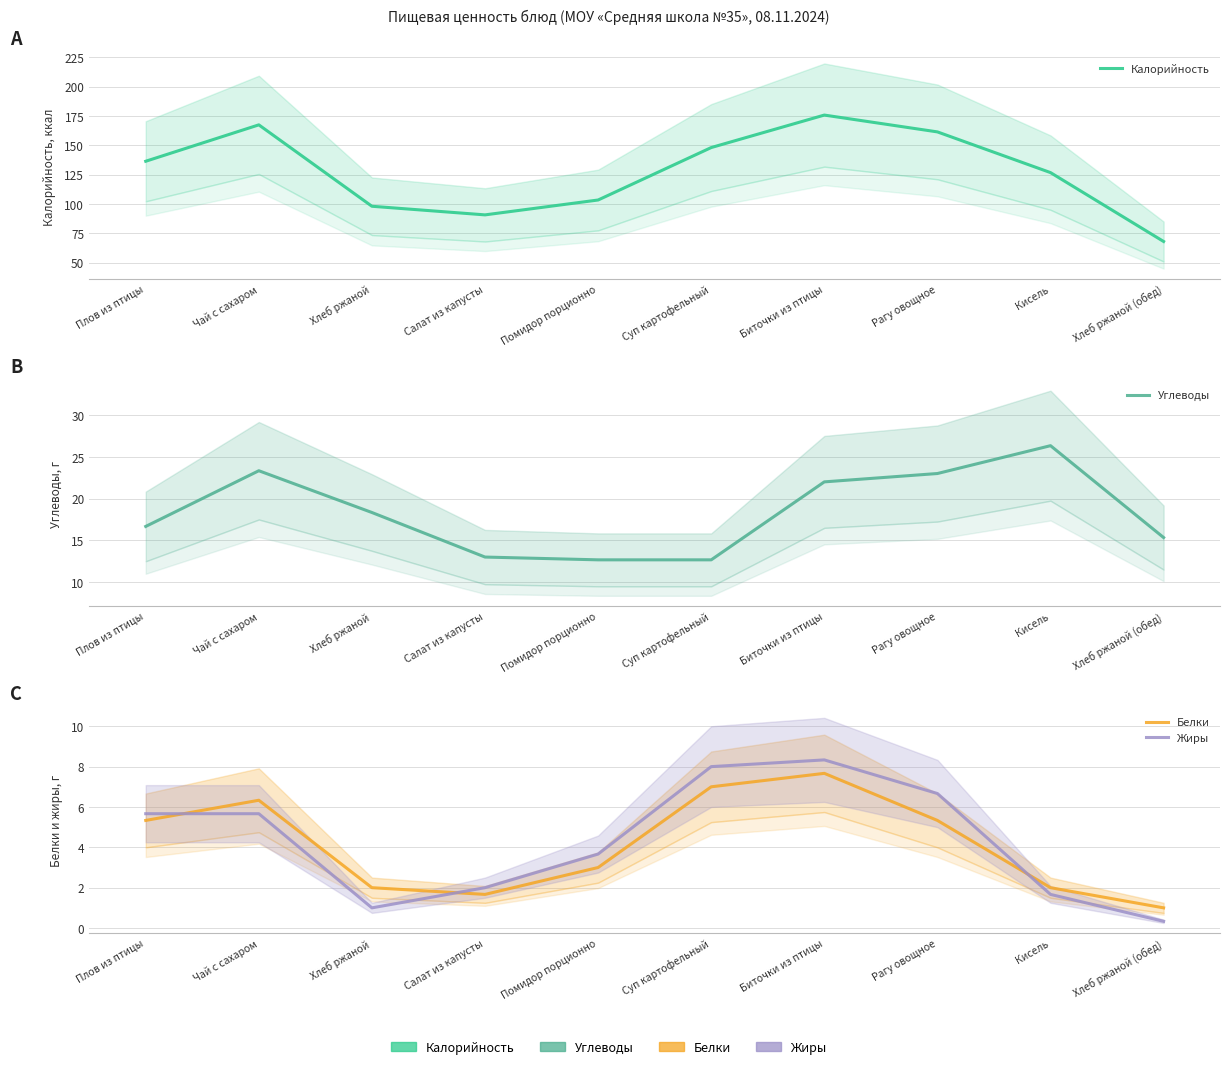

Is this an area chart (filled region under the line)?

No